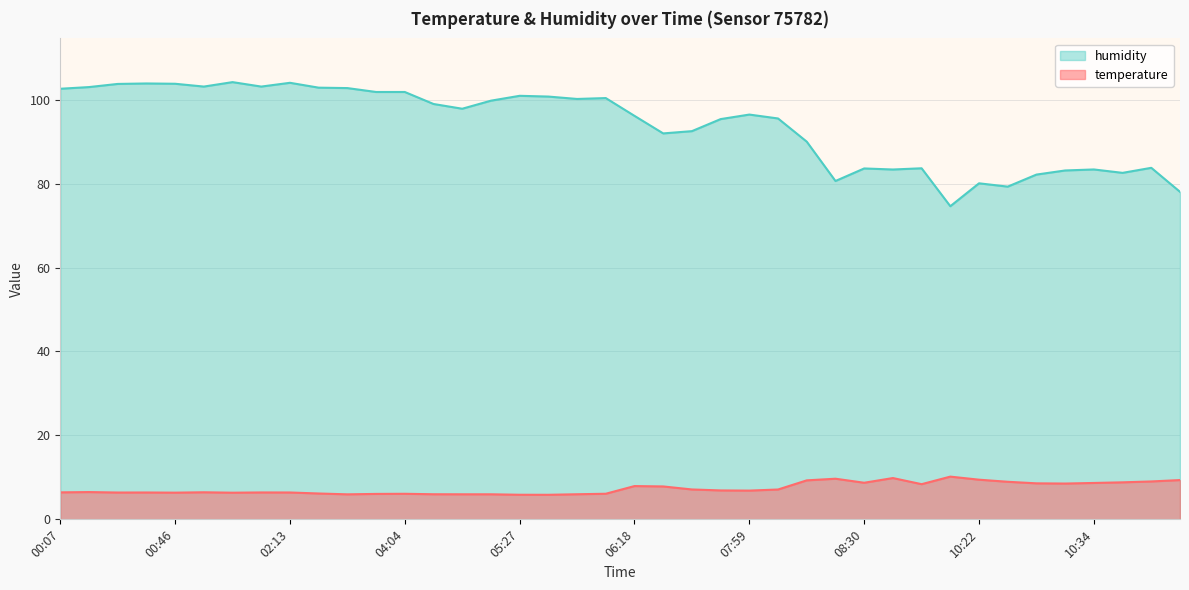

True or false: temperature and humidity intersect in this chart.

False